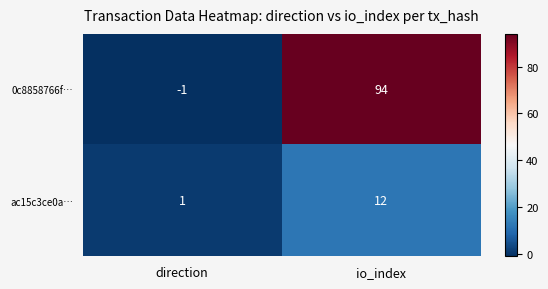

Where is 0c8858766f… nearest to the value 46?

direction